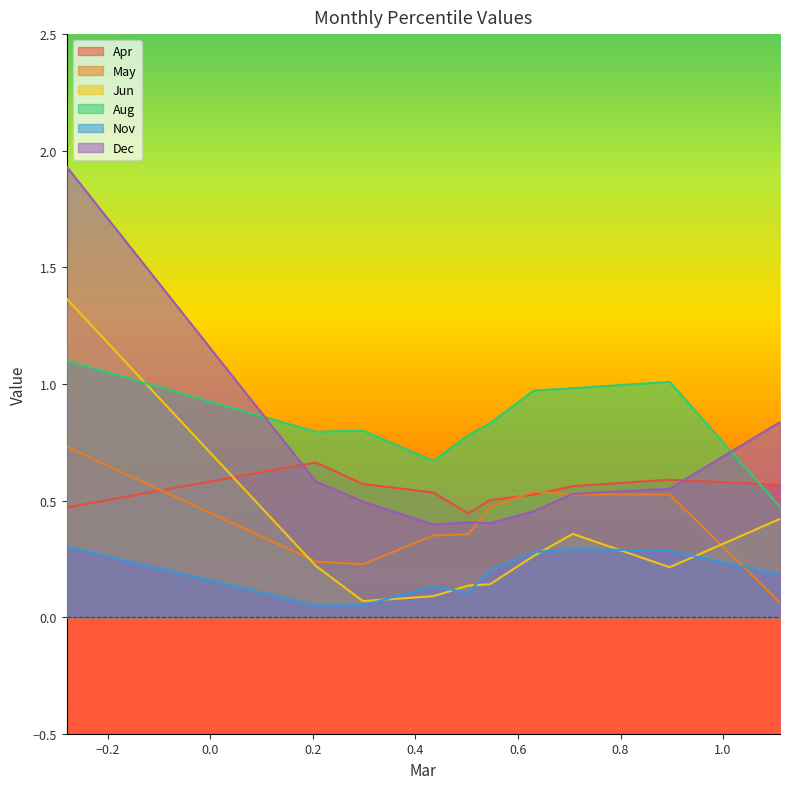

What are all the series names shown in the legend?

Apr, May, Jun, Aug, Nov, Dec